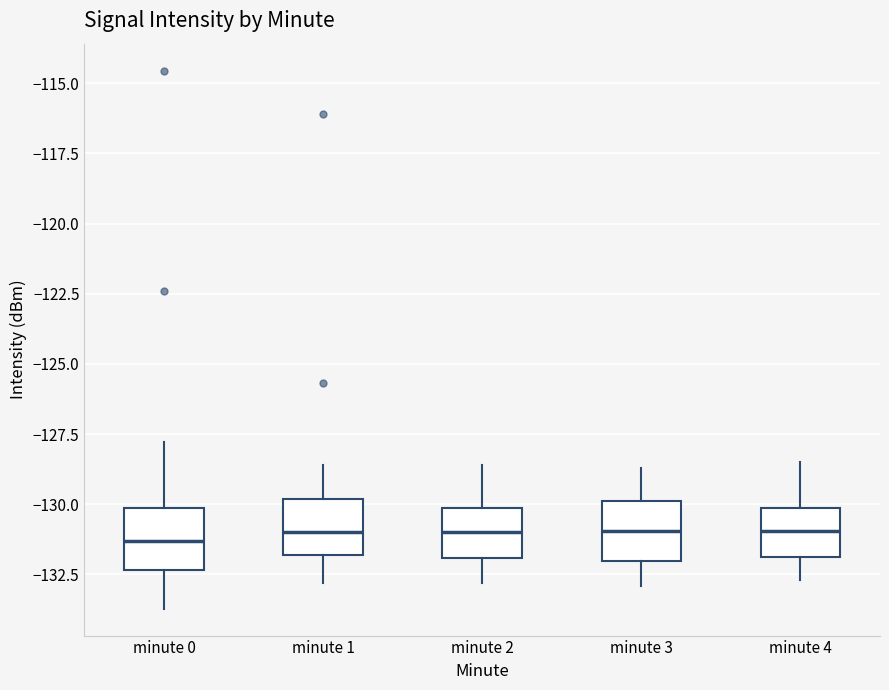

Where does the upper whisker of the box for minute 3 end on the y-axis? The values are not printed on the chart, so give them approximately, as read against the axis.

-128.5